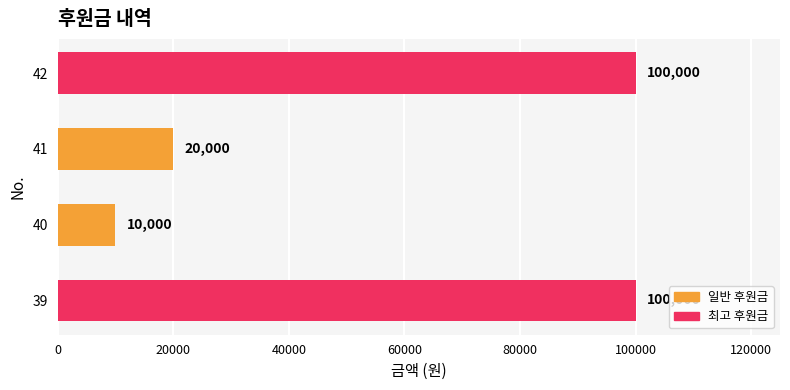

How many values are below 100000?

2